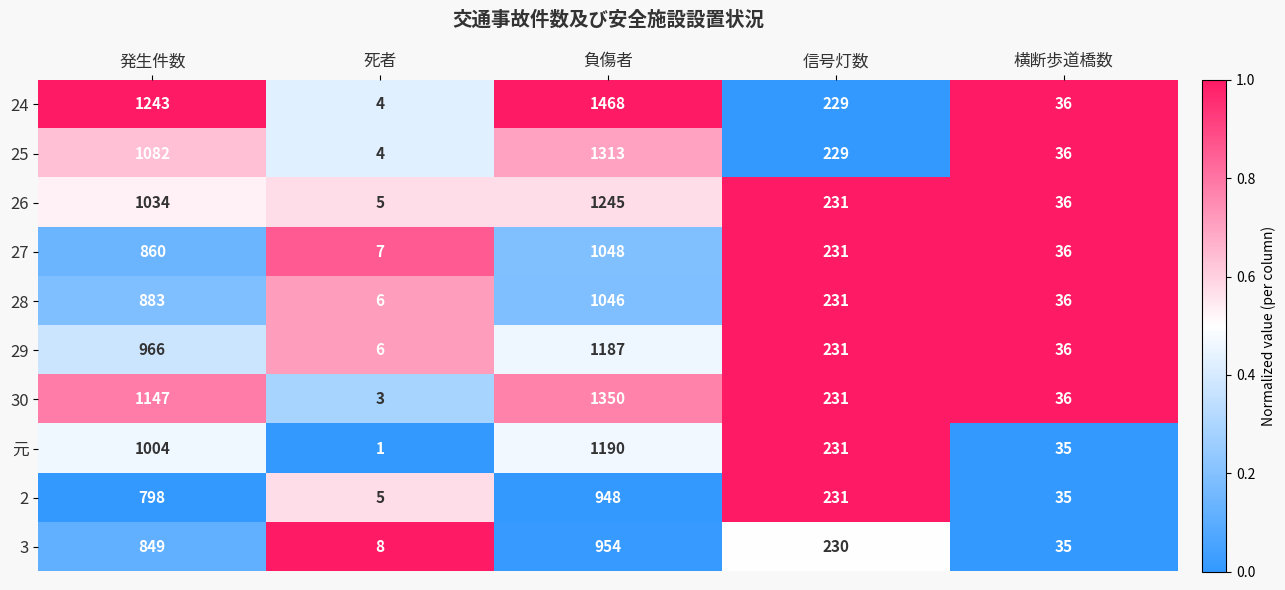

Which series has the widest spread of values?

24